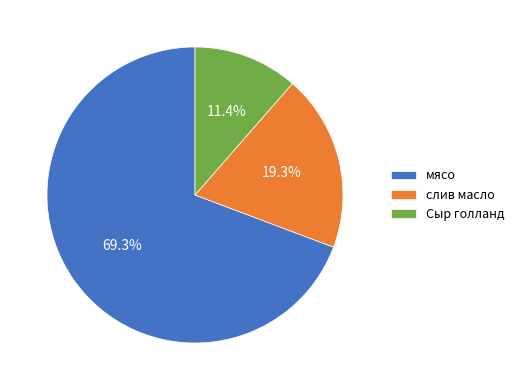

To the nearest percent, what percentage of the pie is Сыр голланд?

11%